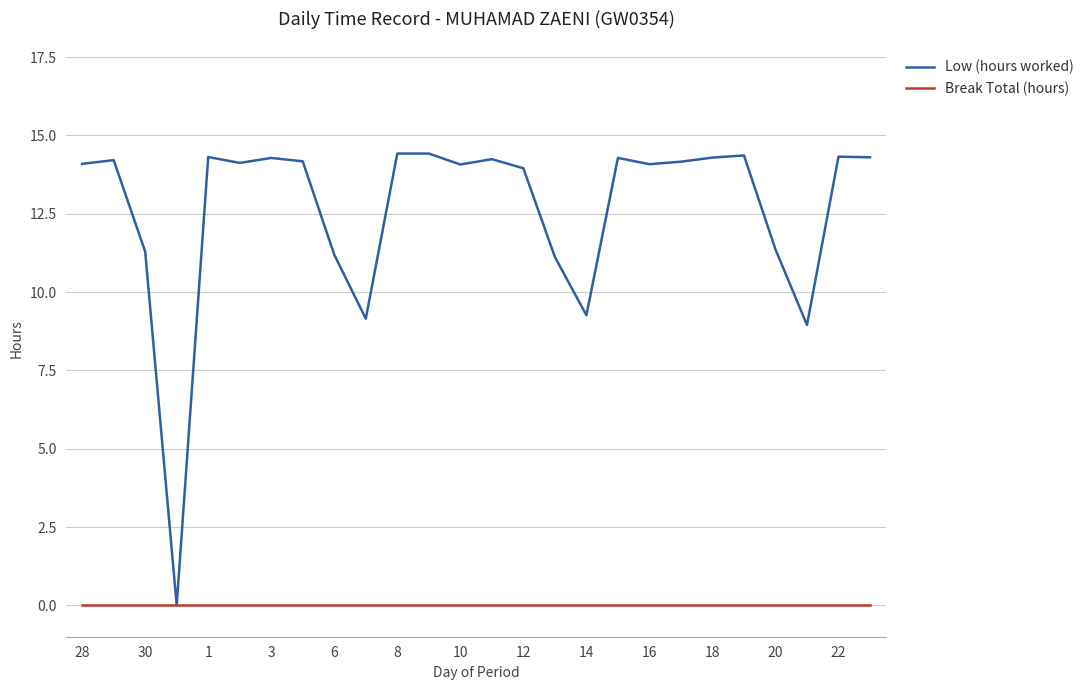

Which series has the largest total across all categories?

Low (hours worked)